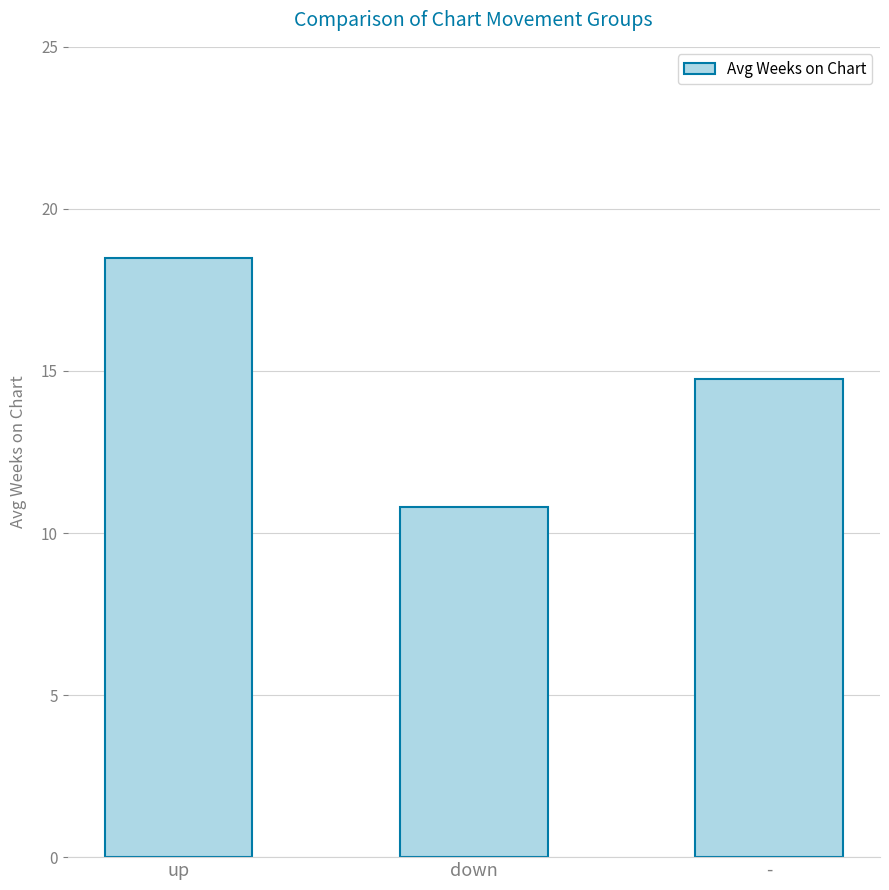

Where is the data nearest to the value 14?

-